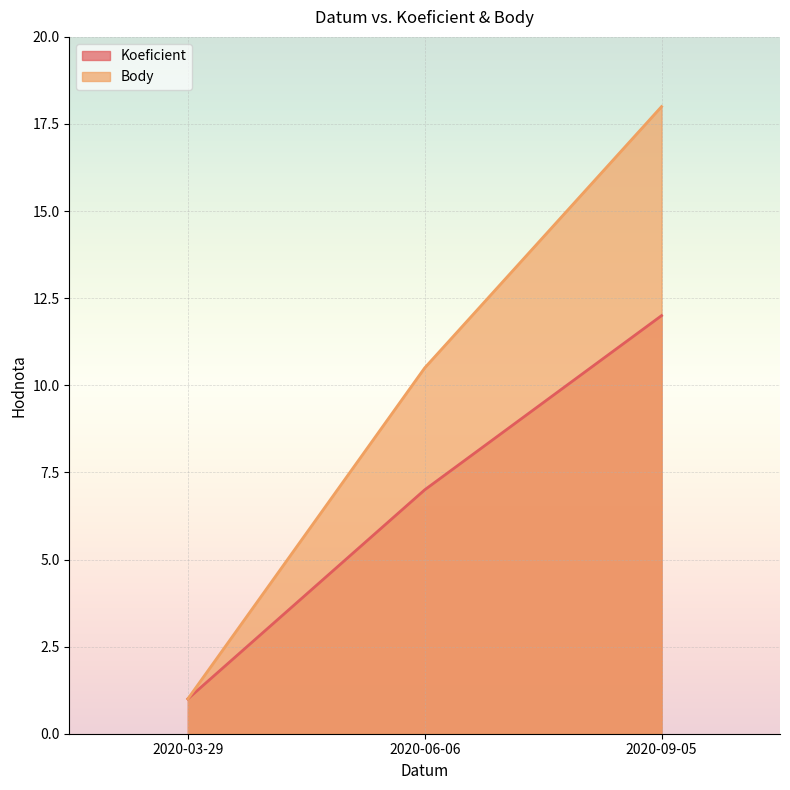

What is the highest value of the Body series?

18.0